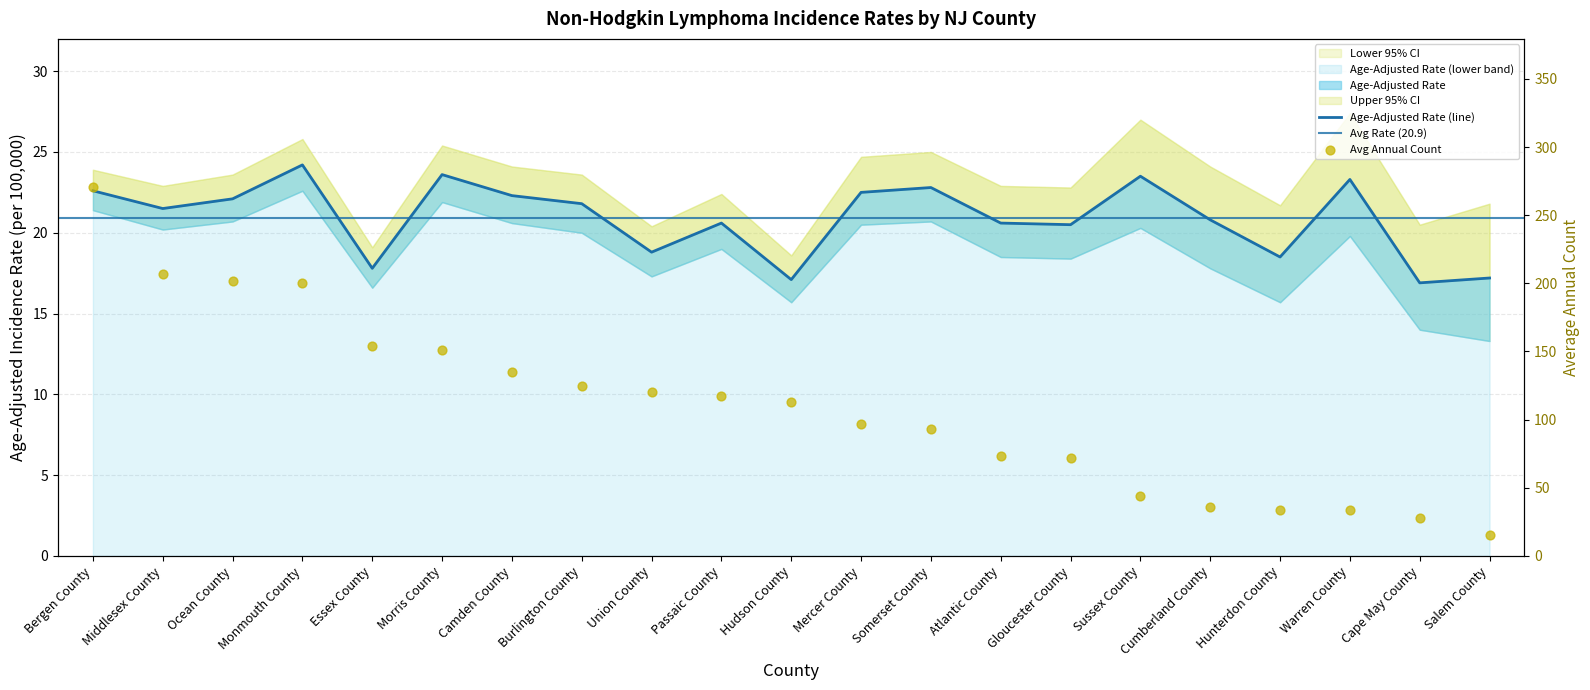

Which series reaches the minimum Y coordinate?

Average Annual Count